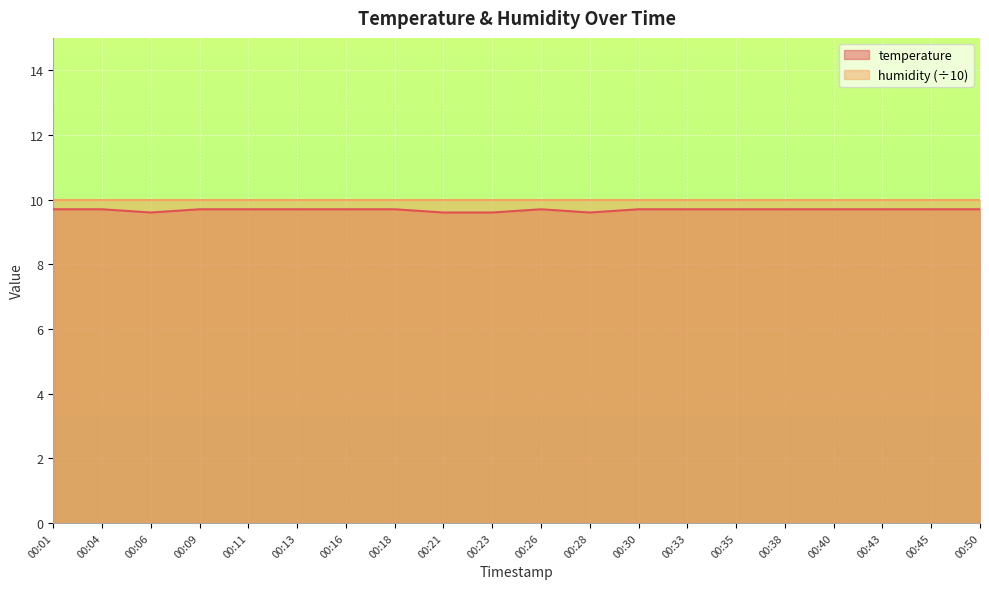

Rank the categories by value from highest to lowest.

00:01, 00:04, 00:09, 00:11, 00:13, 00:16, 00:18, 00:26, 00:30, 00:33, 00:35, 00:38, 00:40, 00:43, 00:45, 00:50, 00:06, 00:21, 00:23, 00:28